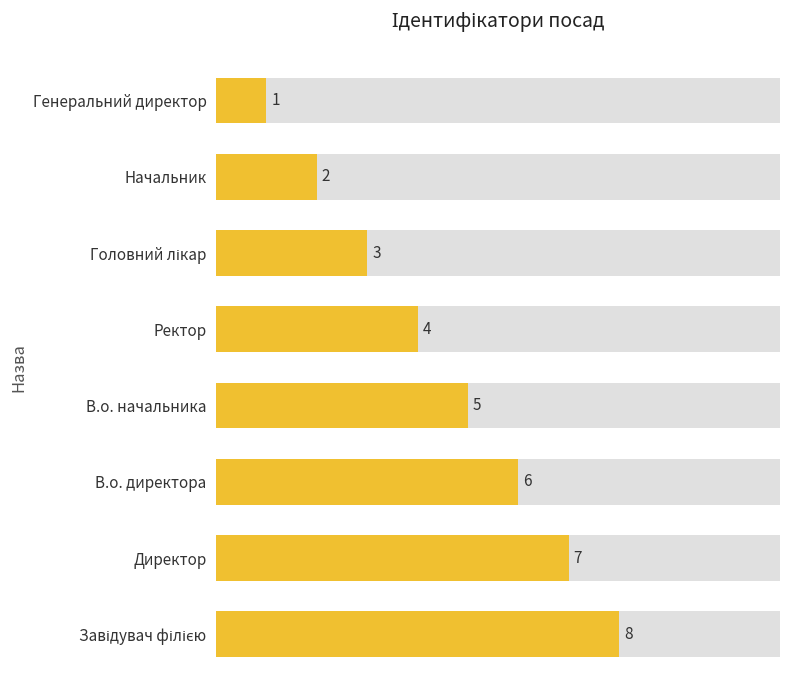

How many data points does each series have?

8